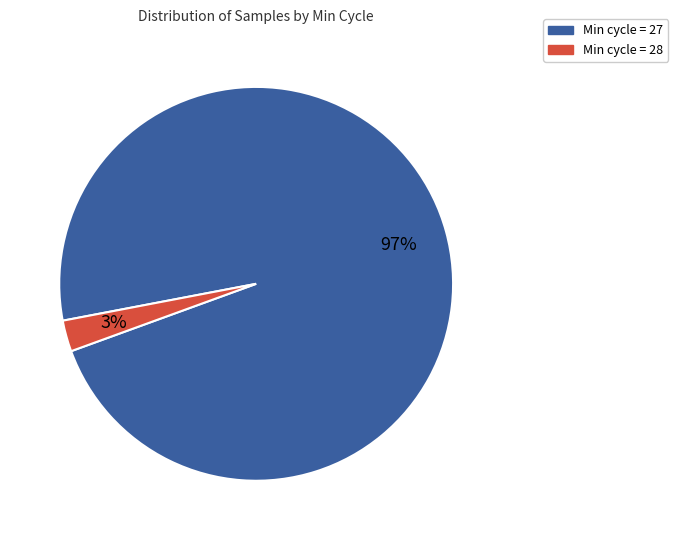

To the nearest percent, what is the average slice percentage?

50%